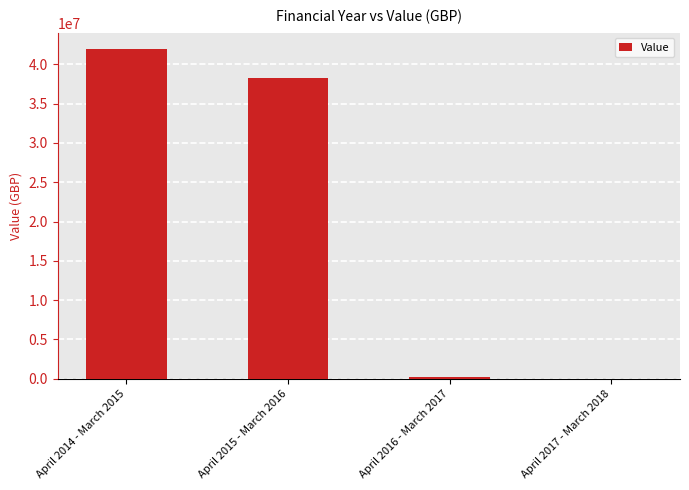

At which category does the chart reach its peak across all series?

April 2014 - March 2015